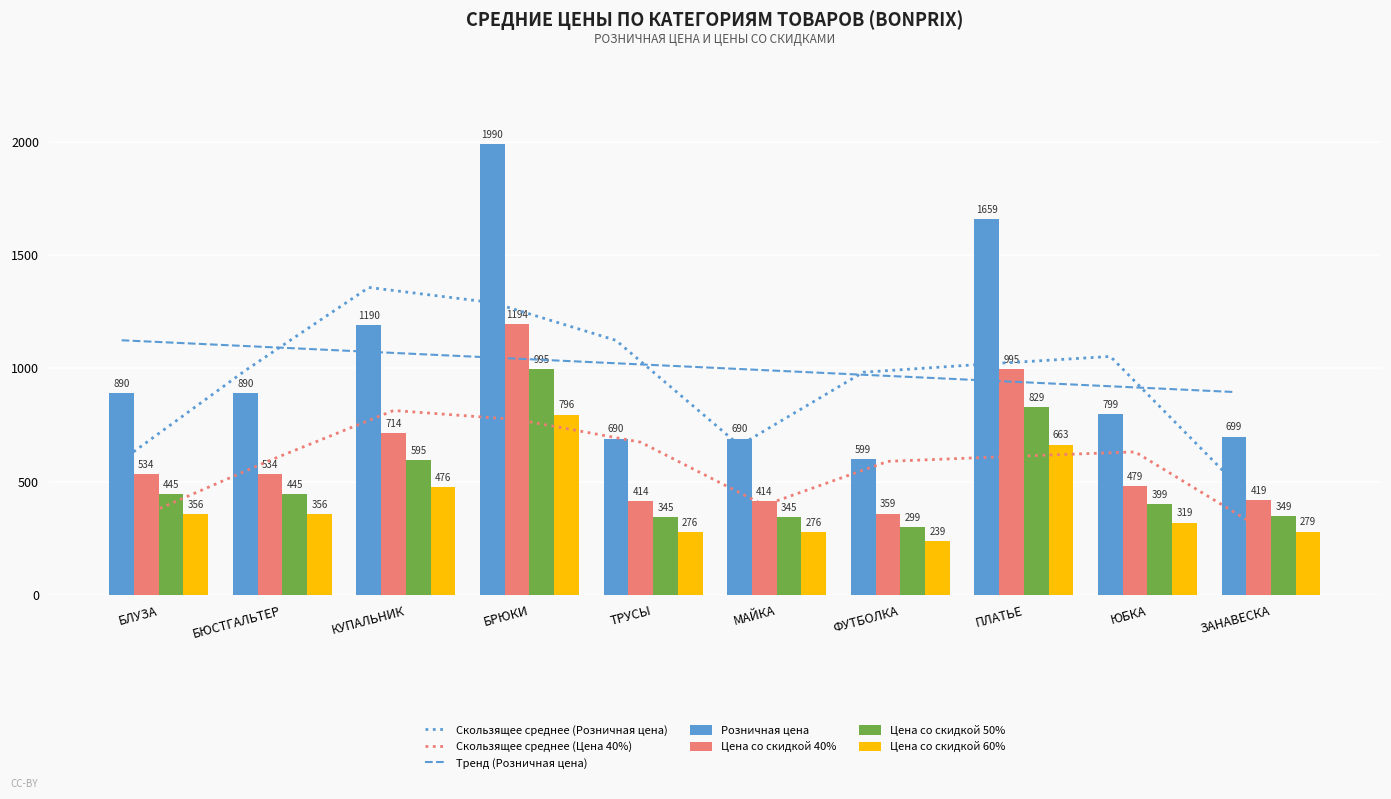

Rank the series by their maximum value, from lowest to highest.

Цена со скидкой 60%, Цена со скидкой 50%, Цена со скидкой 40%, Розничная цена